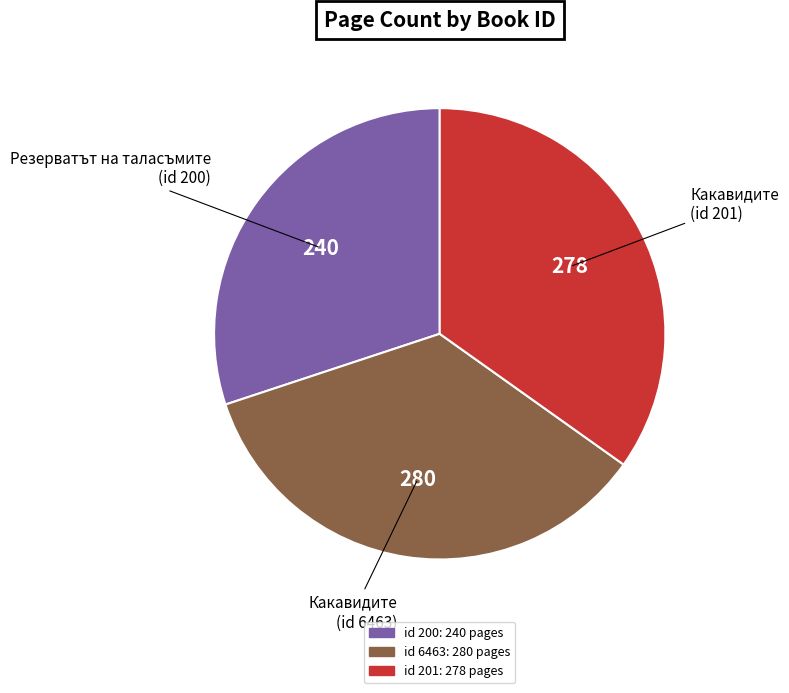

How many segments does this pie chart have?

3